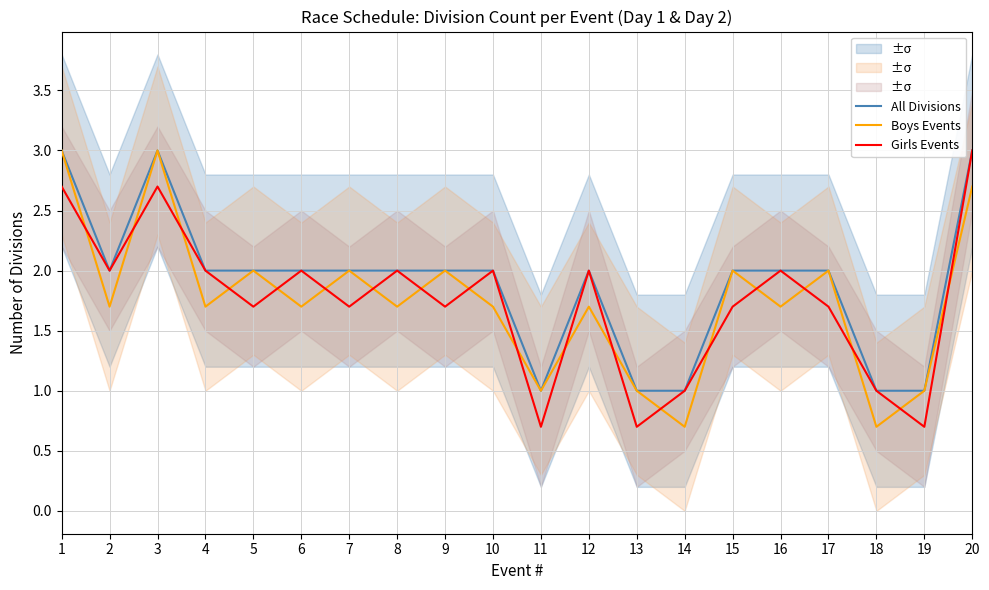

Which category has the lowest value in the All Divisions series?

11